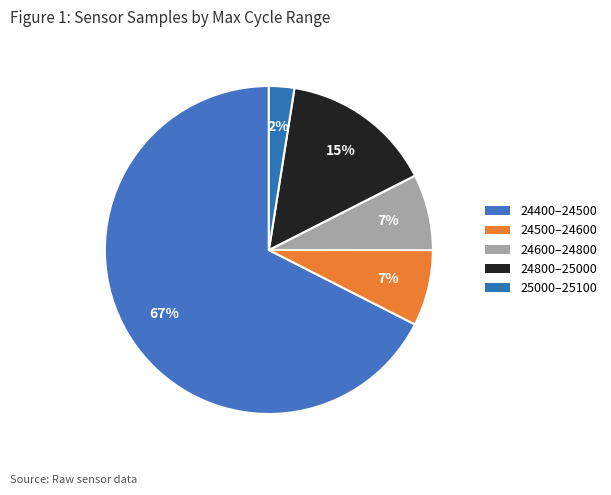

Count the number of slices in the pie.

5